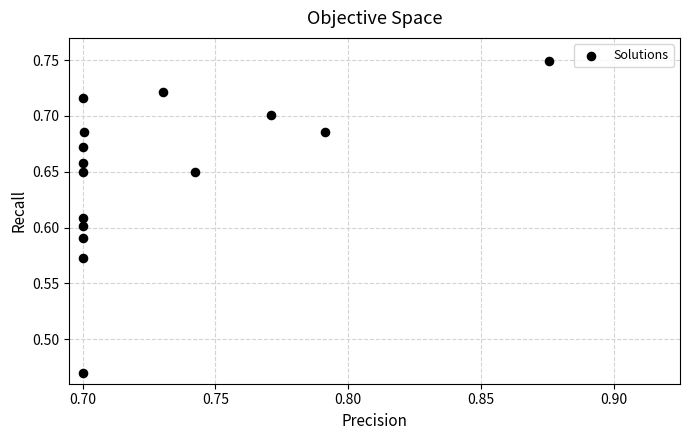

What is the range of Y values (max minus min)?

0.3